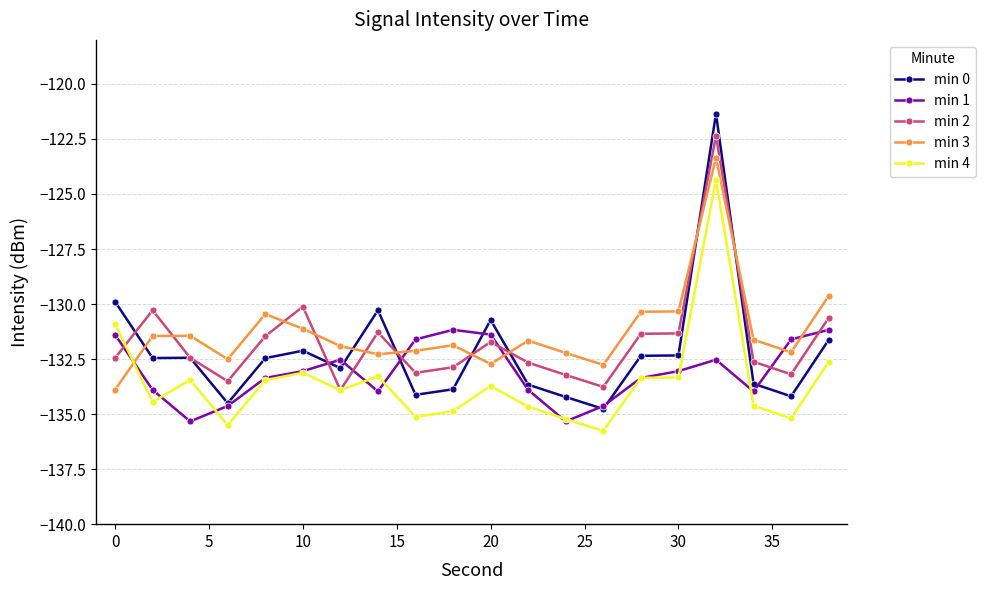

Does the chart have visible grid lines?

Yes